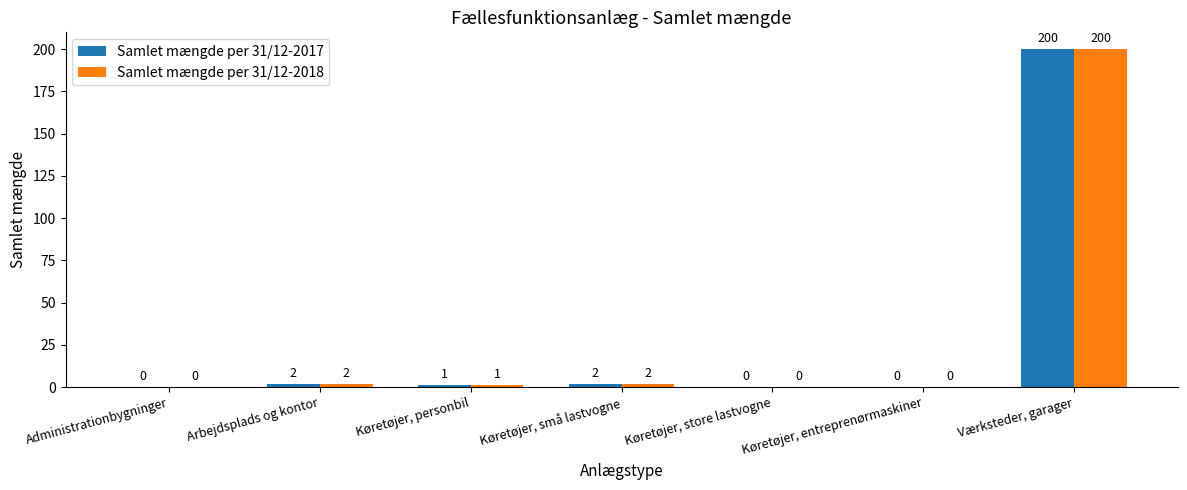

Reading left to right, list all the values displayed in this chart.

Samlet mængde per 31/12-2017: Administrationbygninger=0	Arbejdsplads og kontor=2	Køretøjer, personbil=1	Køretøjer, små lastvogne=2	Køretøjer, store lastvogne=0	Køretøjer, entreprenørmaskiner=0	Værksteder, garager=200
Samlet mængde per 31/12-2018: Administrationbygninger=0	Arbejdsplads og kontor=2	Køretøjer, personbil=1	Køretøjer, små lastvogne=2	Køretøjer, store lastvogne=0	Køretøjer, entreprenørmaskiner=0	Værksteder, garager=200